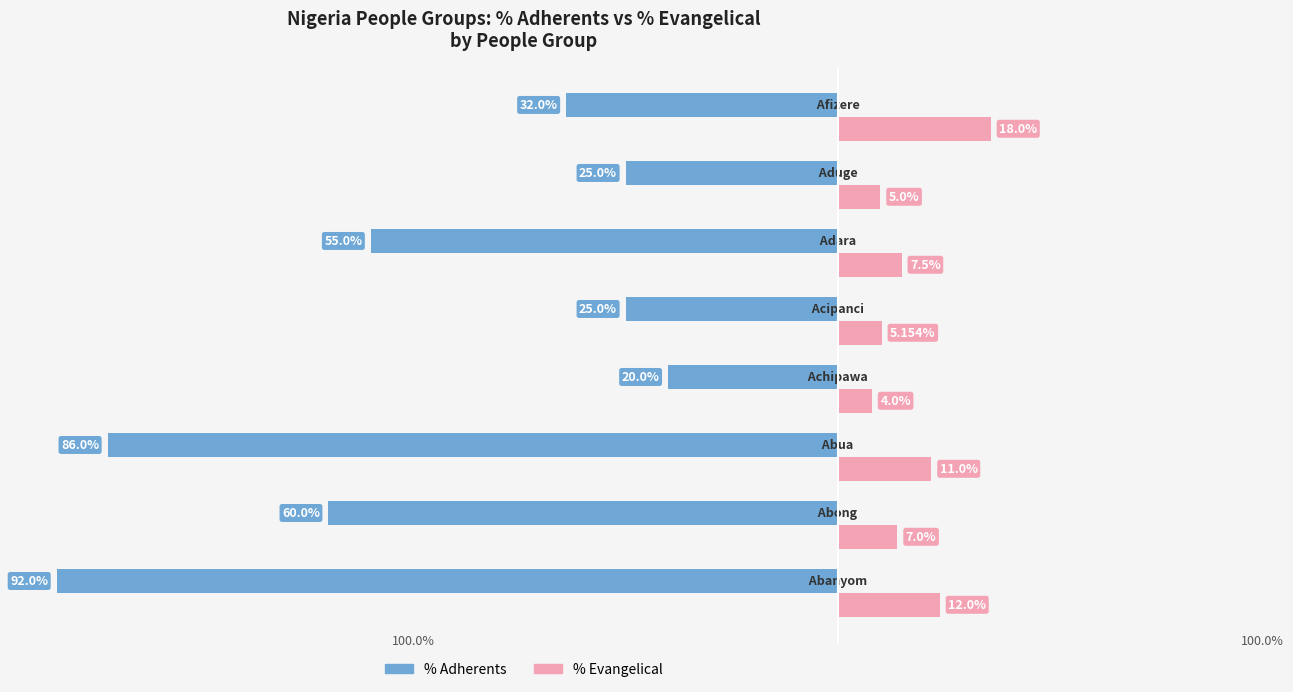

What are all the series names shown in the legend?

% Adherents, % Evangelical